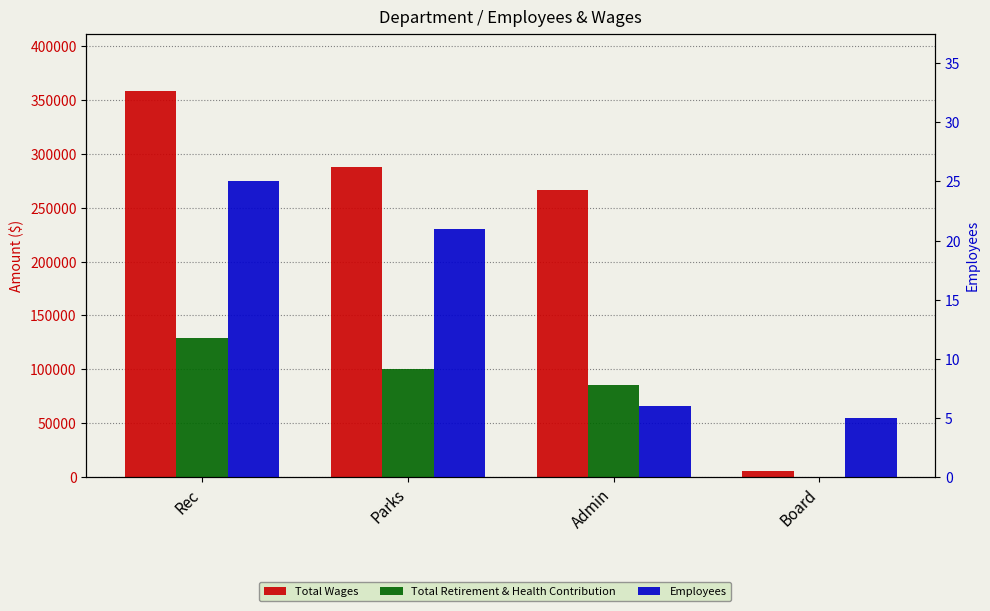

Reading right to left, what are all the values shown in this chart?

Total Wages: 5500	266649	287788	357980
Total Retirement & Health Contribution: 0	85662	100744	128711
Employees: 5	6	21	25